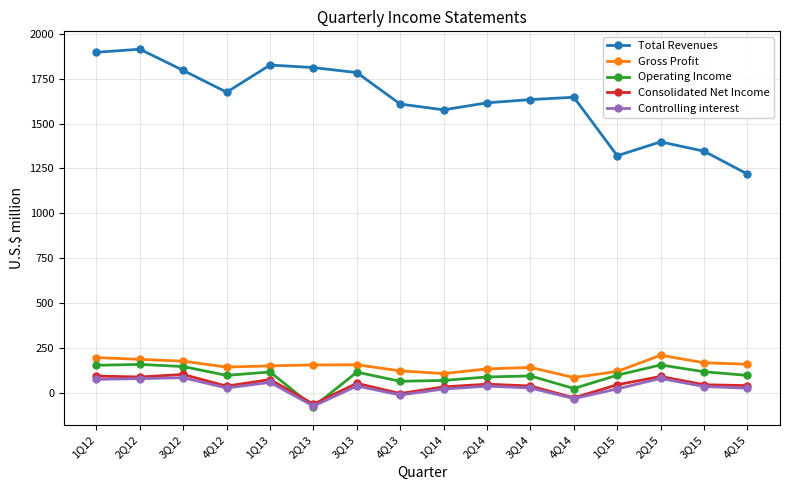

True or false: Gross Profit and Operating Income cross at least once.

False